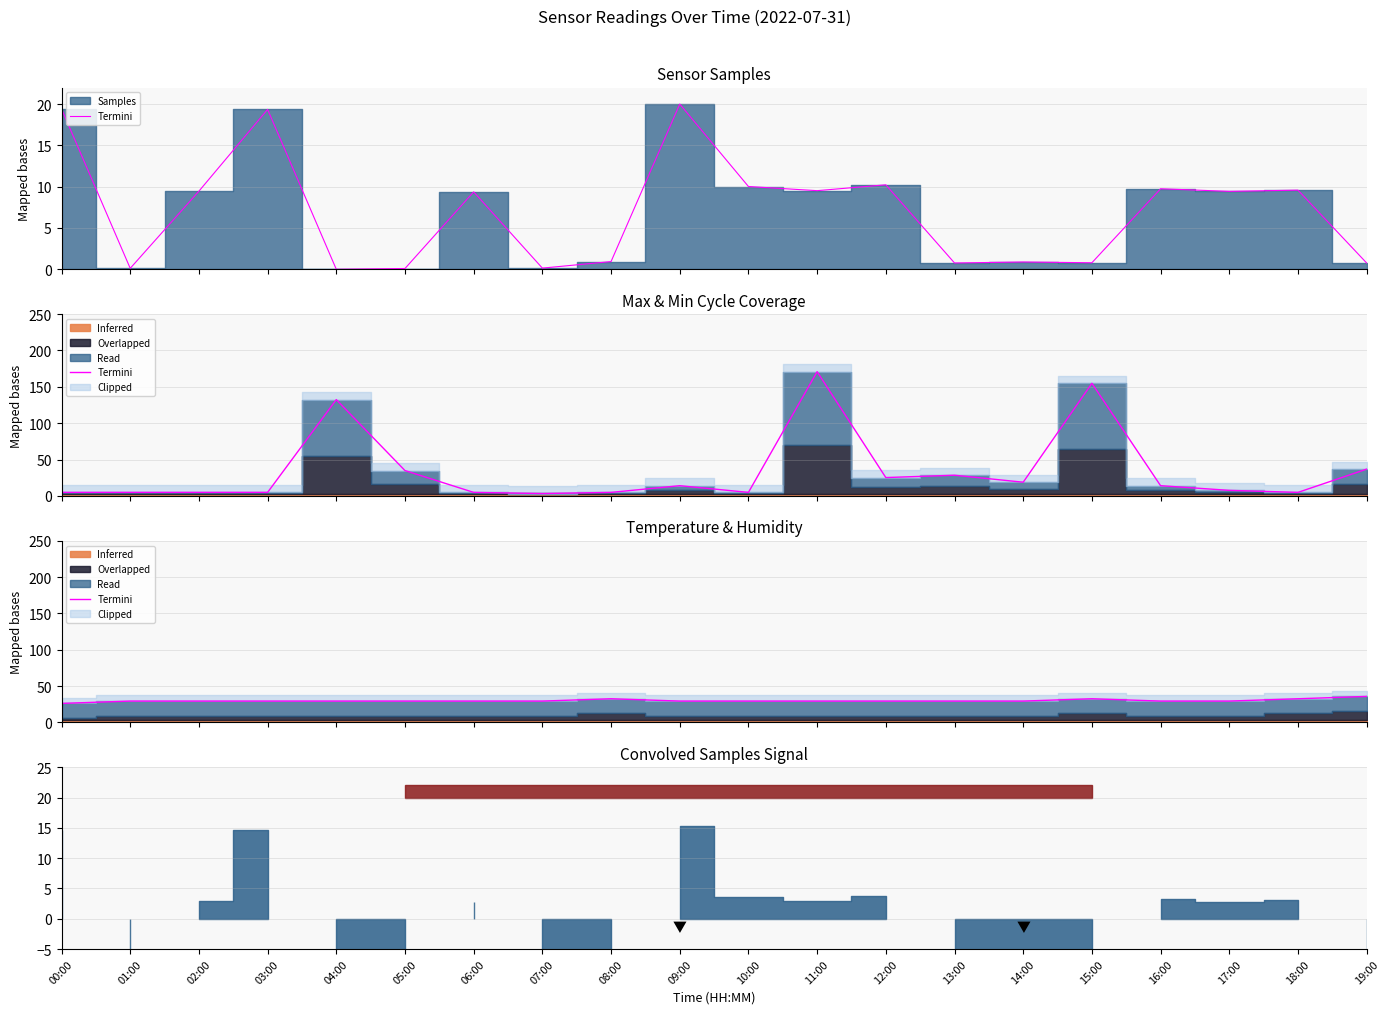

What is the change in value from 05:00 to 08:00?

+3.2